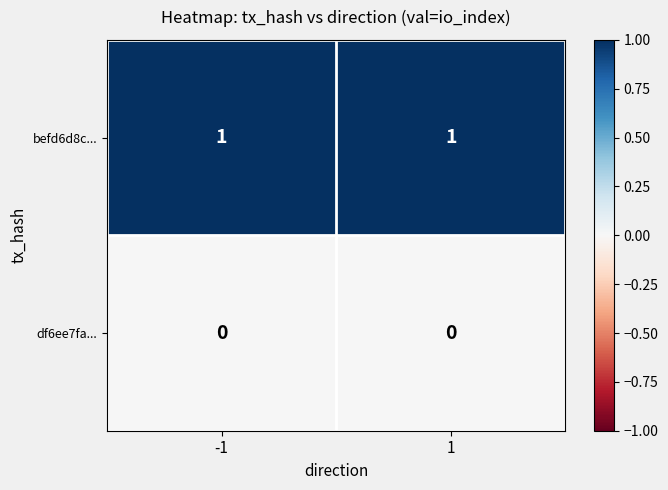

What is the spread (max minus min) of values at -1?

1